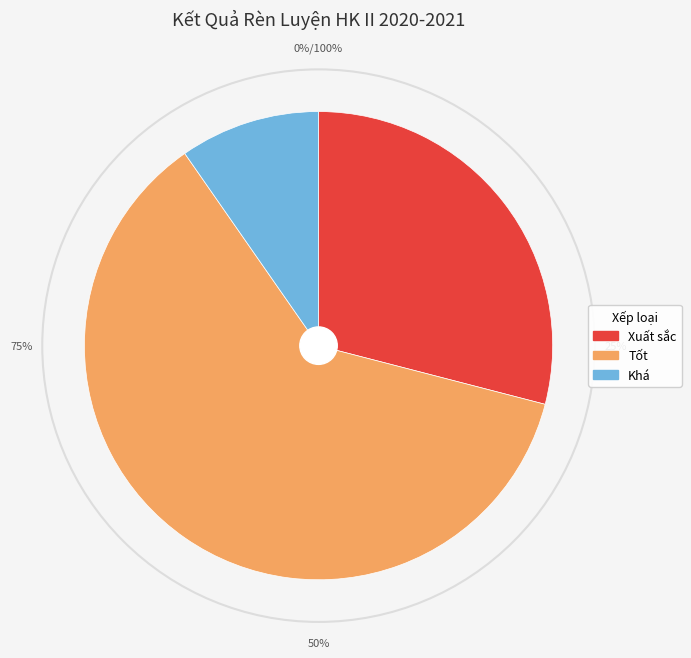

To the nearest percent, what portion does Tốt represent?

61%